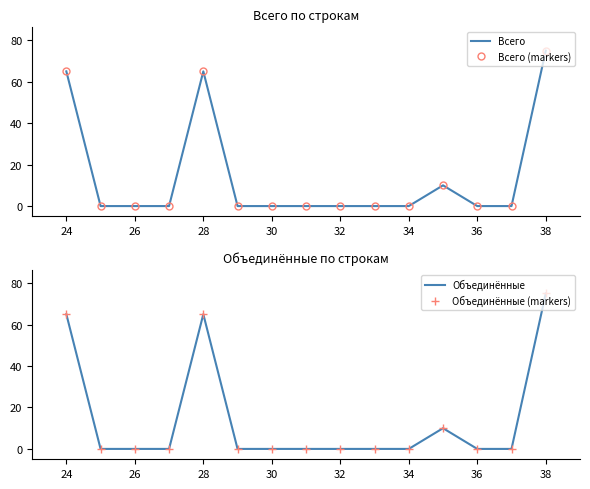

Reading left to right, list all the values displayed in this chart.

Всего: 65	0	0	0	65	0	0	0	0	0	0	10	0	0	75
Всего (markers): 65	0	0	0	65	0	0	0	0	0	0	10	0	0	75
Объединённые: 65	0	0	0	65	0	0	0	0	0	0	10	0	0	75
Объединённые (markers): 65	0	0	0	65	0	0	0	0	0	0	10	0	0	75